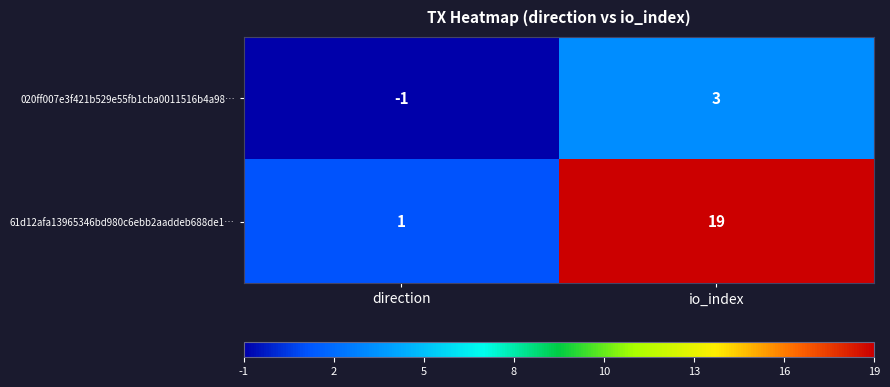

Between direction and io_index, which series saw the biggest shift?

61d12afa13965346bd980c6ebb2aaddeb688de1…